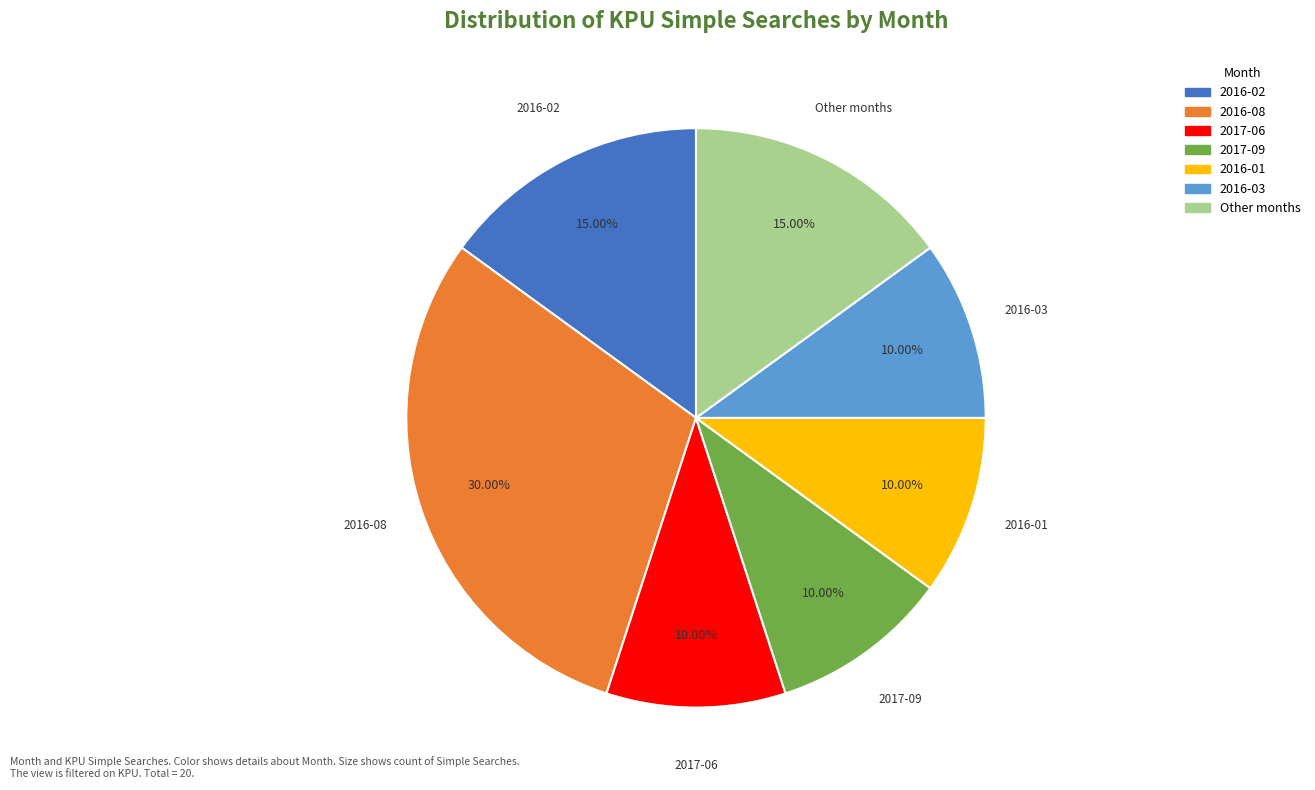

How many slices are in this pie chart?

7